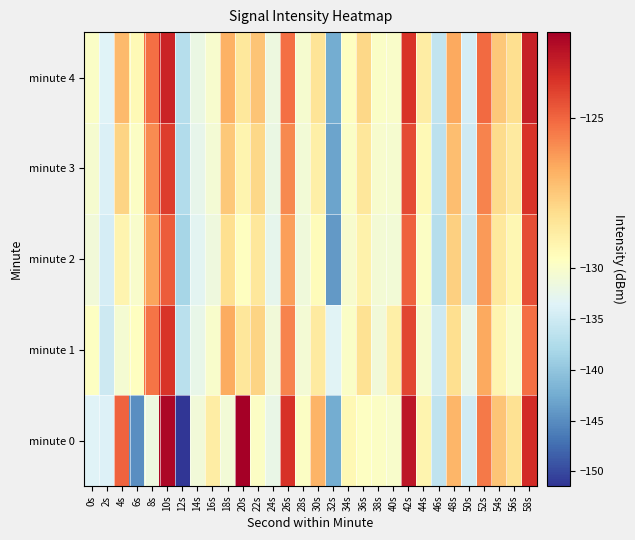

What is the spread (max minus min) of values at 2s?

1.7